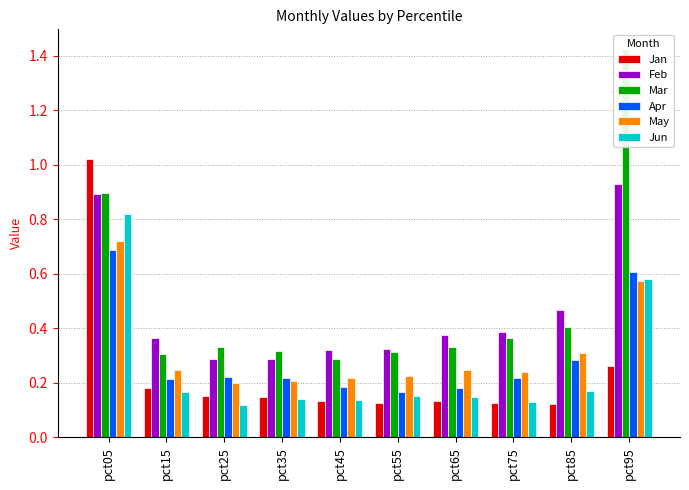

What are all the series names shown in the legend?

Jan, Feb, Mar, Apr, May, Jun